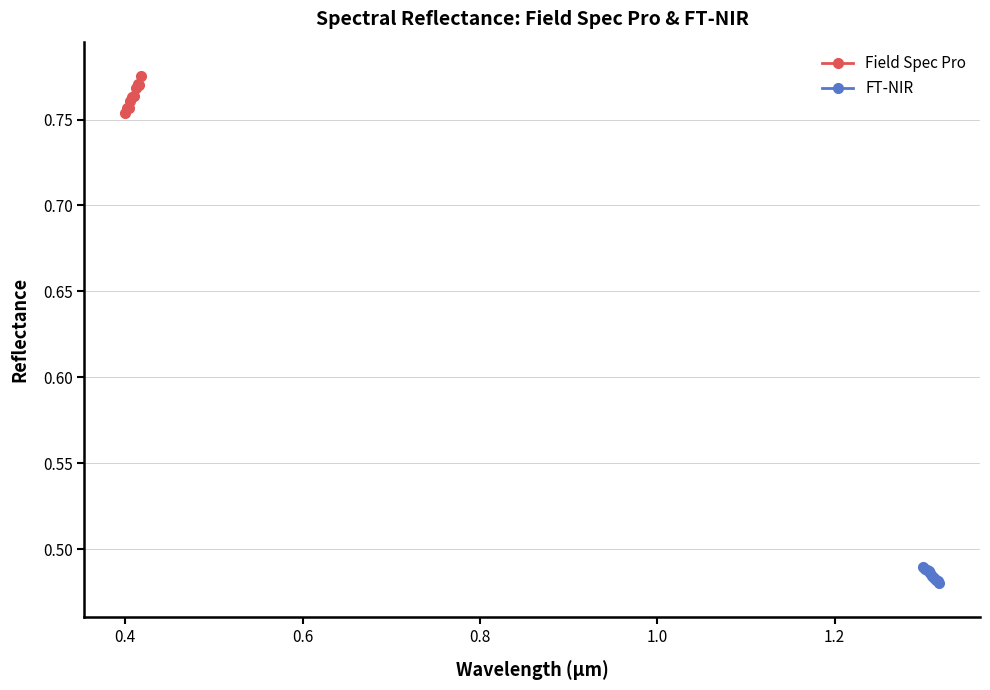

Is this an area chart (filled region under the line)?

No